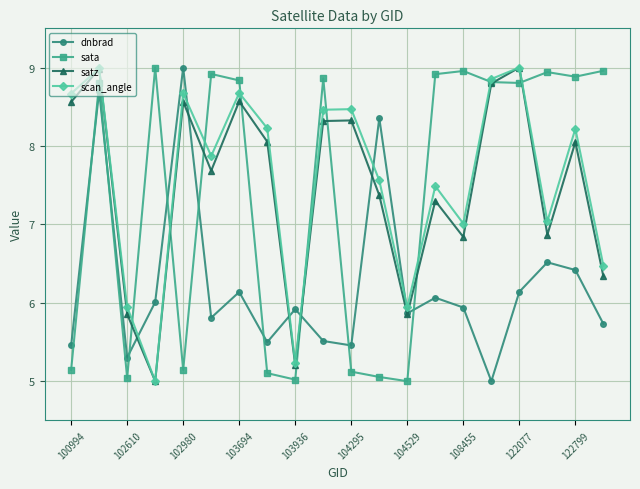

How many interior local valleys does the scan_angle series have?

6